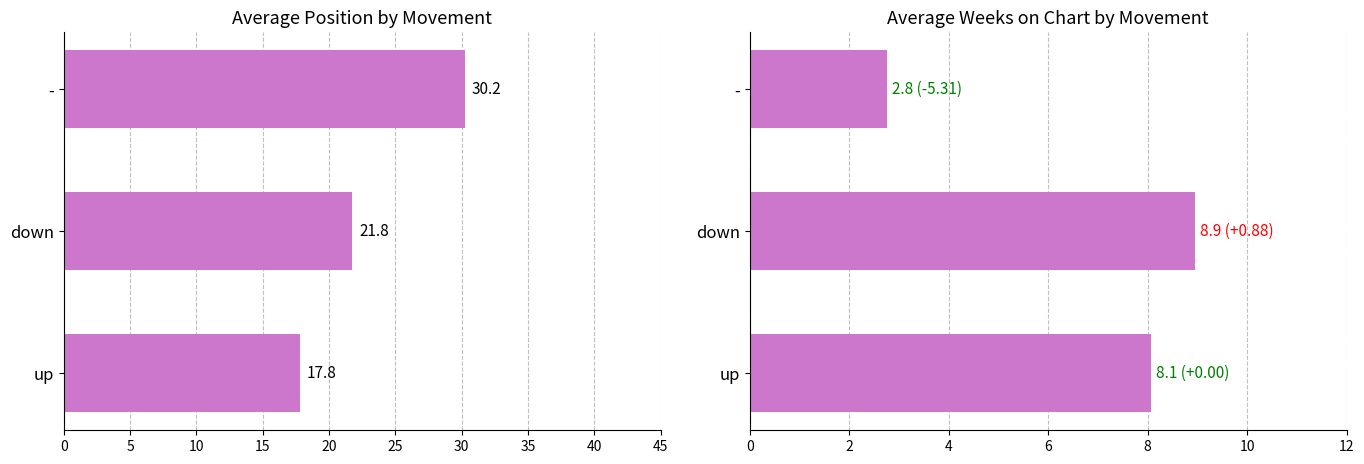

How many values in the Avg Position series are below 21?

1